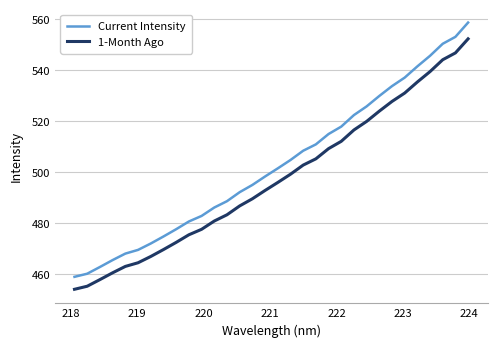

What is the greatest value displayed?

558.6